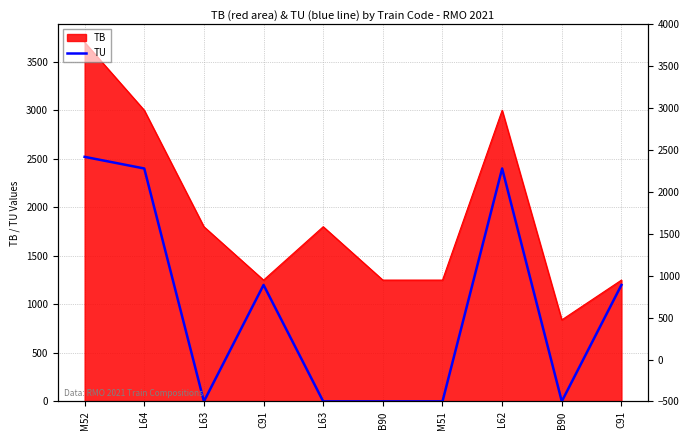

Does the chart display data point markers on the line(s)?

No